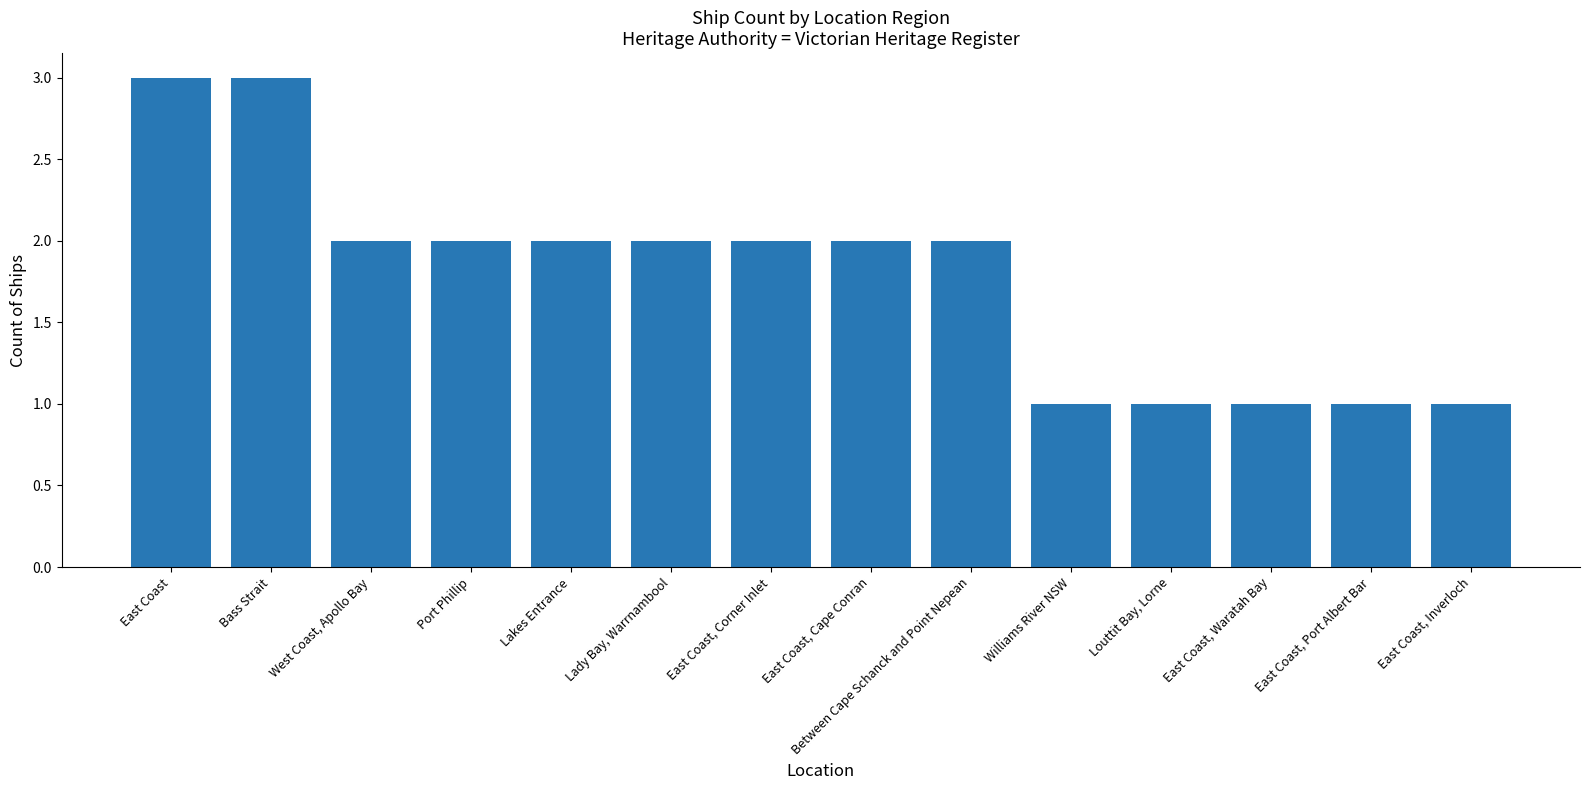

What is the difference between the second highest and second lowest values?

2